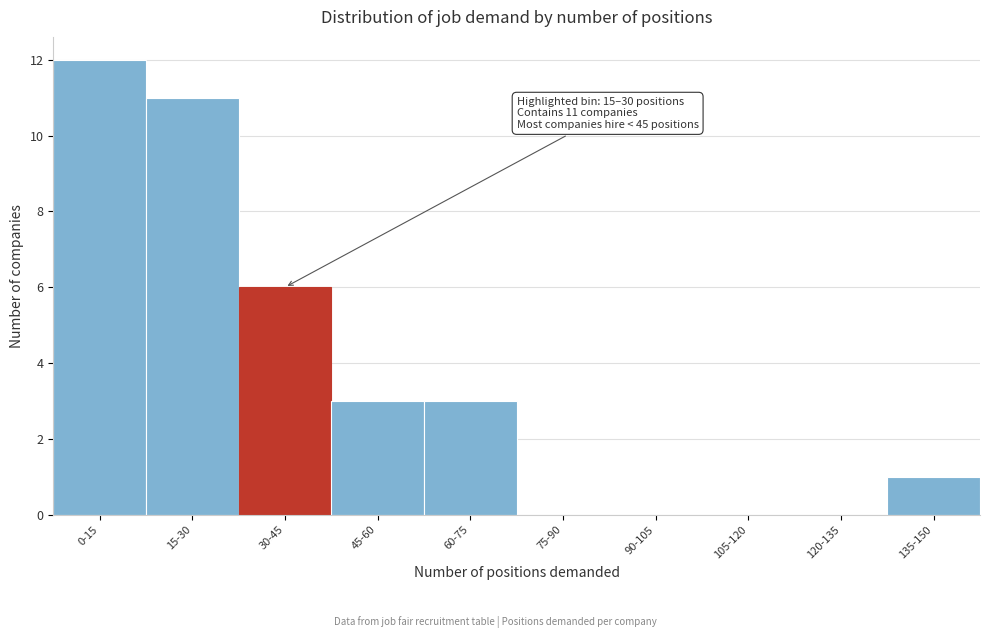

Reading left to right, transcribe all the data shown in this chart.

0-15=12	15-30=11	30-45=6	45-60=3	60-75=3	75-90=0	90-105=0	105-120=0	120-135=0	135-150=1